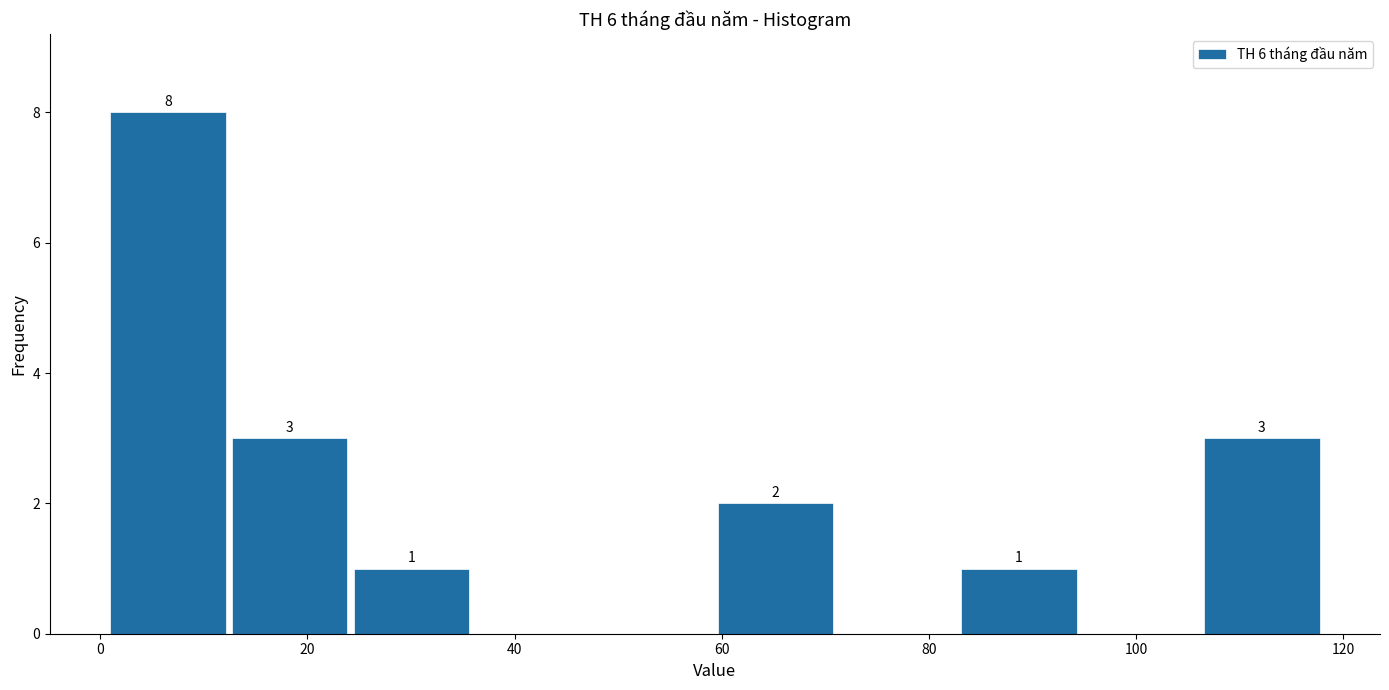

Over which range of the x-axis is the bar tallest?

0 to 12